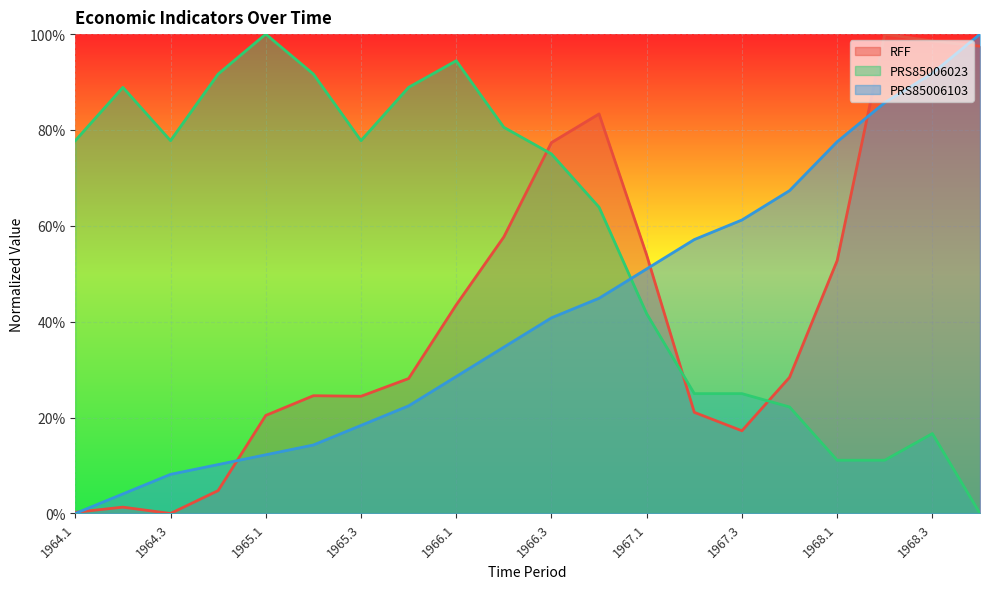

Between 1964.2 and 1968.1, which series saw the biggest shift?

PRS85006023